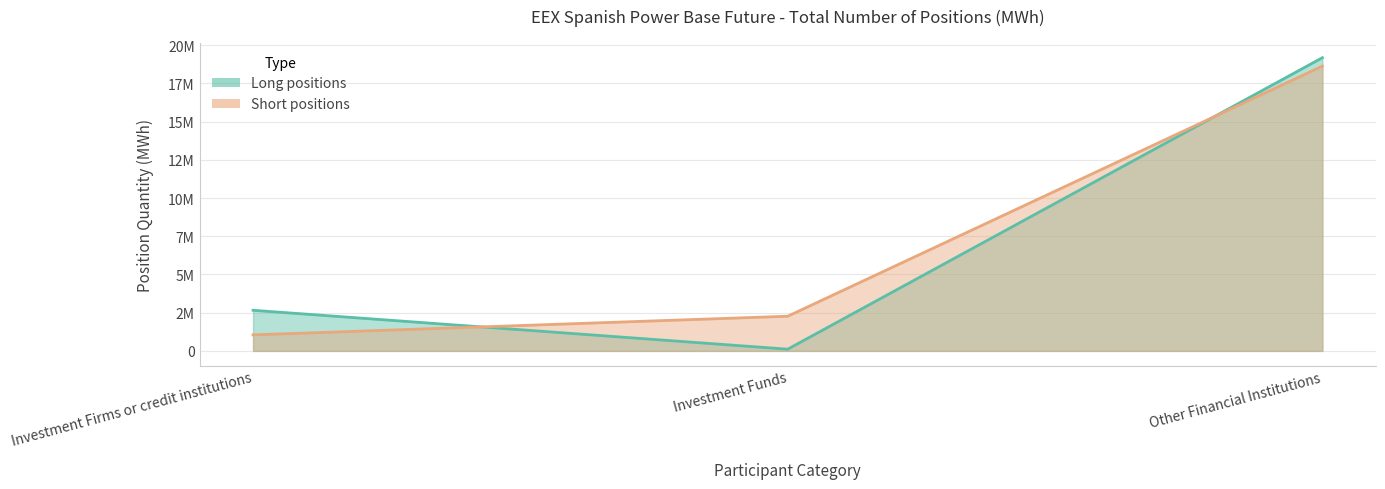

At how many categories does at least one series exceed 6184547?

1